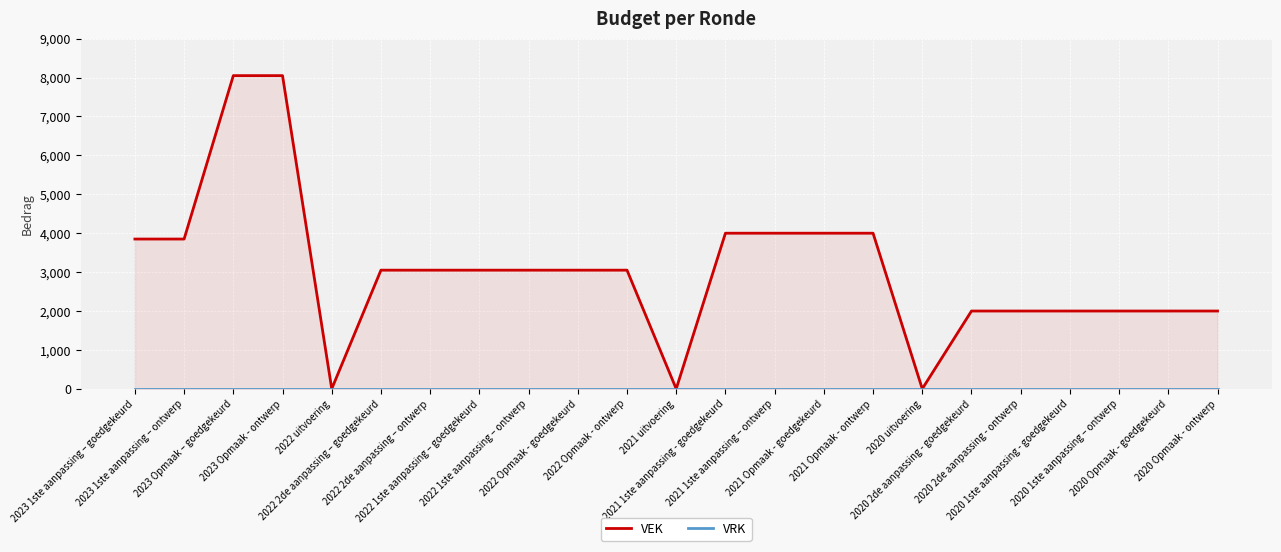

At which label is VEK closest to 4025?

2021 1ste aanpassing - goedgekeurd